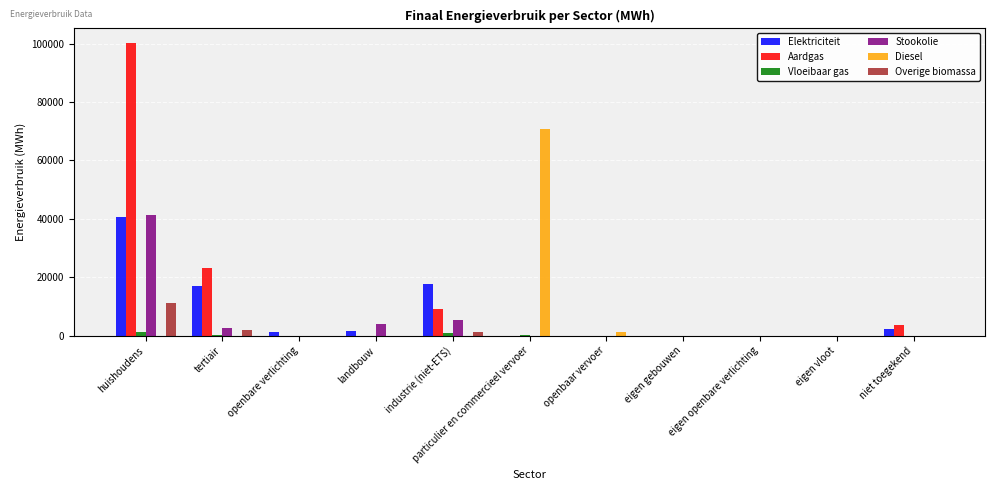

At which category is the sum across all series the highest?

huishoudens